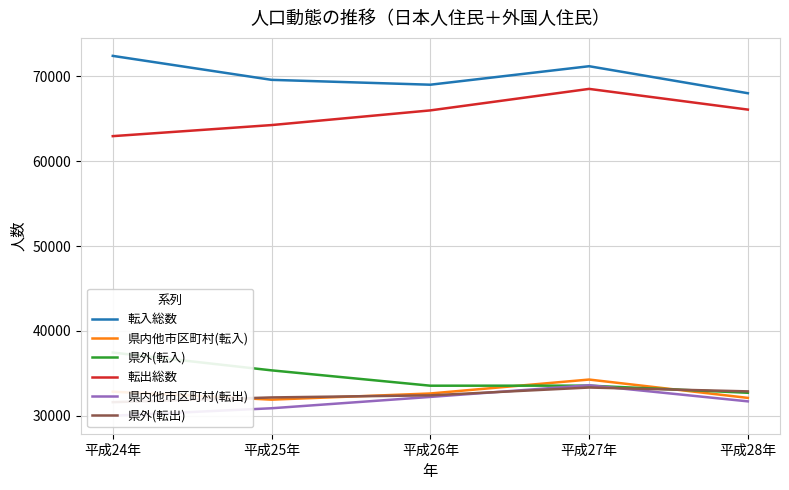

What is the spread (max minus min) of values at 平成25年?

38732